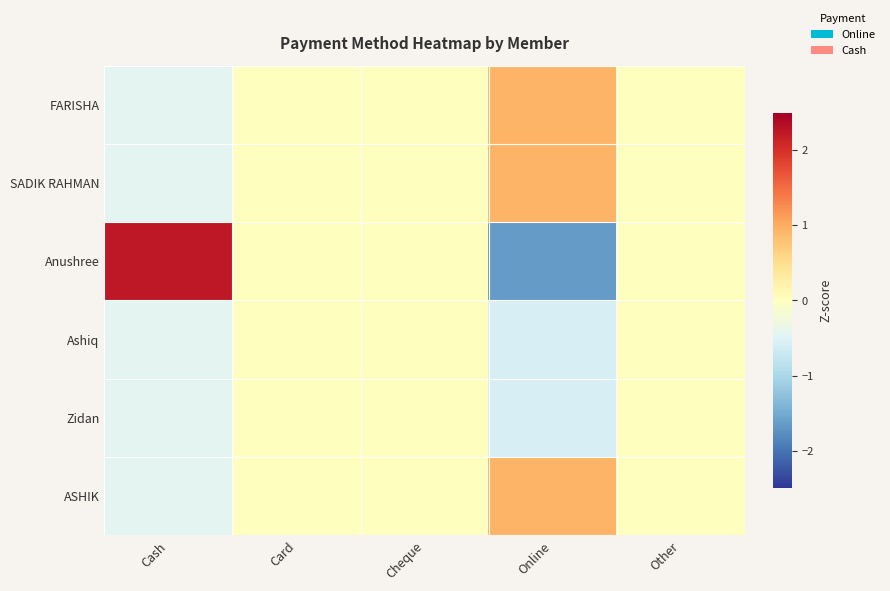

List the series in order of their peak value, lowest first.

Ashiq, Zidan, FARISHA, SADIK RAHMAN, ASHIK, Anushree